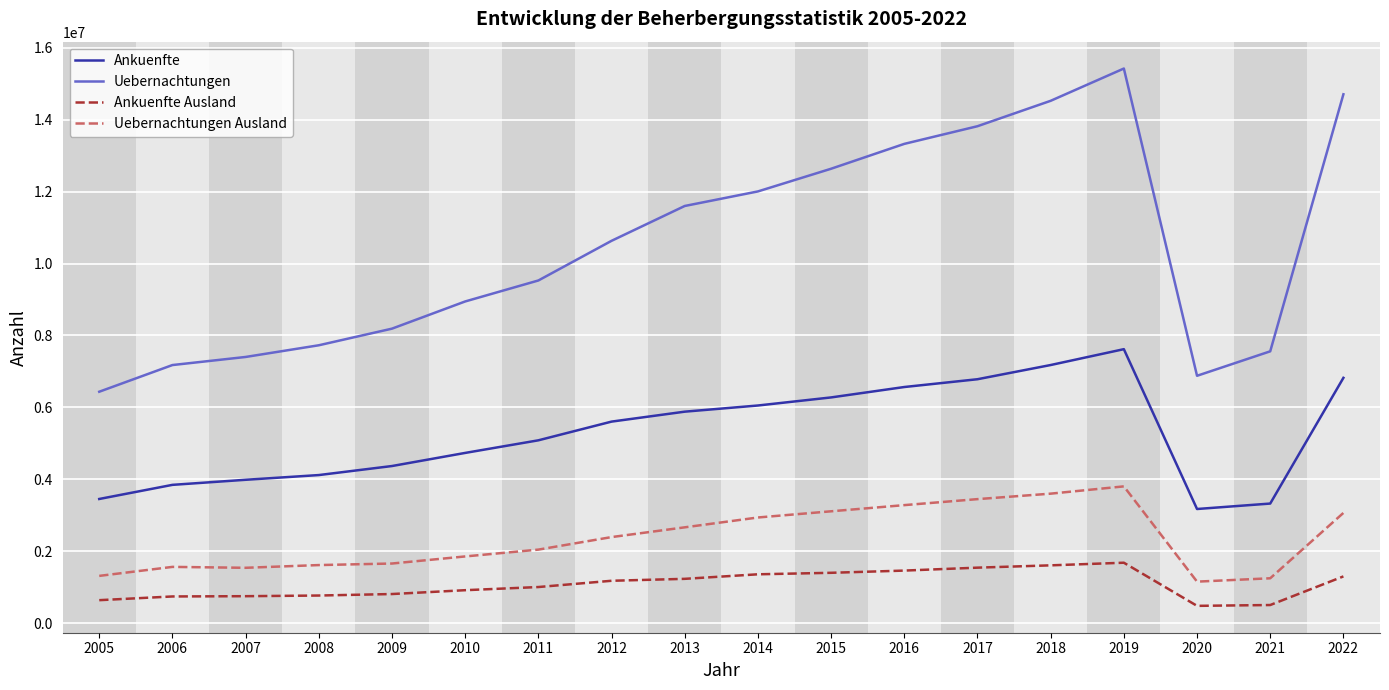

Between 2009 and 2021, which series saw the biggest shift?

Ankuenfte